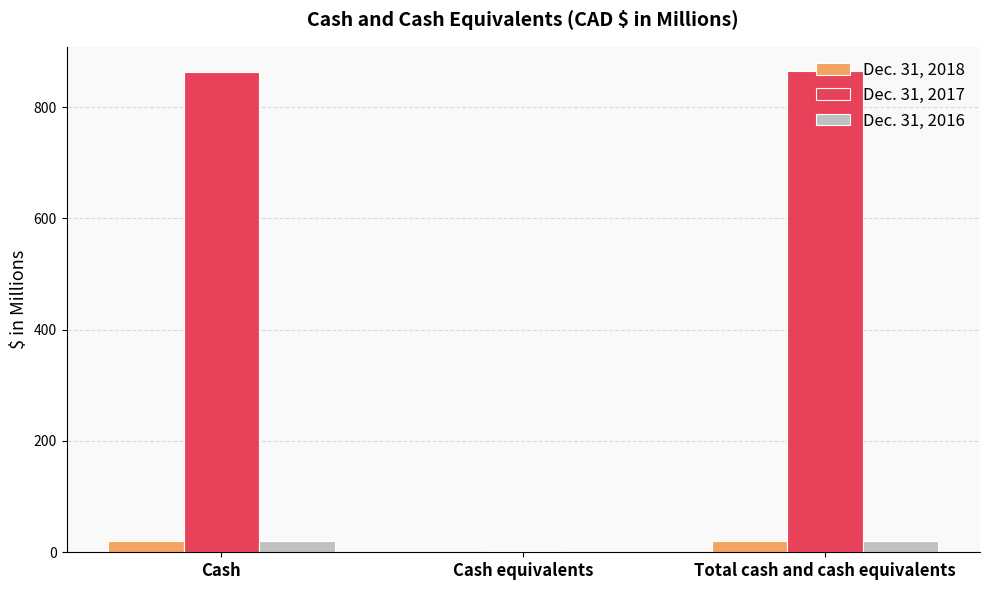

What is the maximum value shown in the chart?

864.9